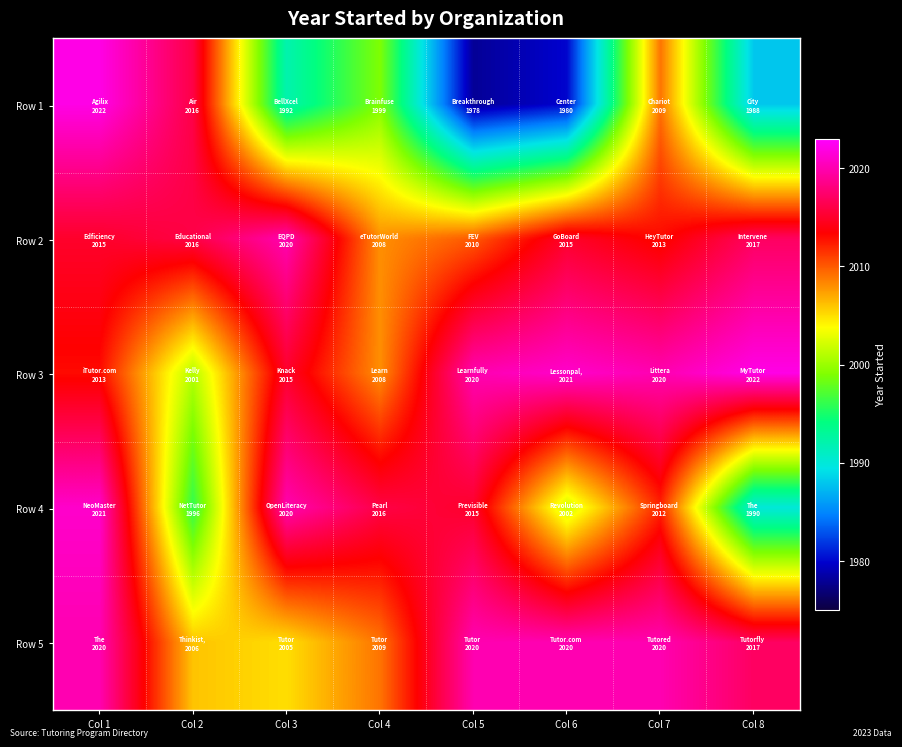

Count the number of categories in the chart.

8